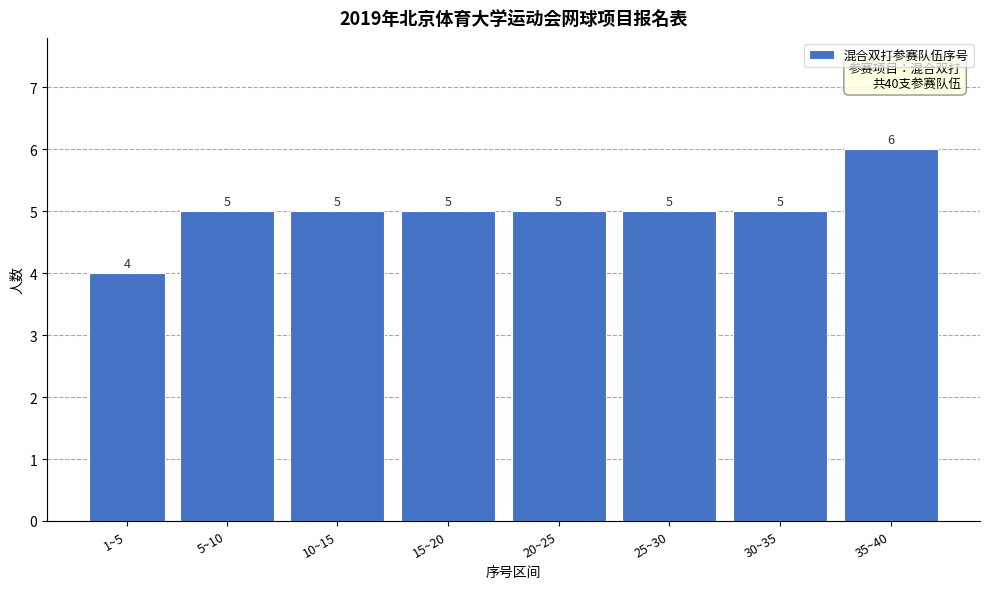

Reading left to right, extract all data points from this chart.

1~5=4	5~10=5	10~15=5	15~20=5	20~25=5	25~30=5	30~35=5	35~40=6